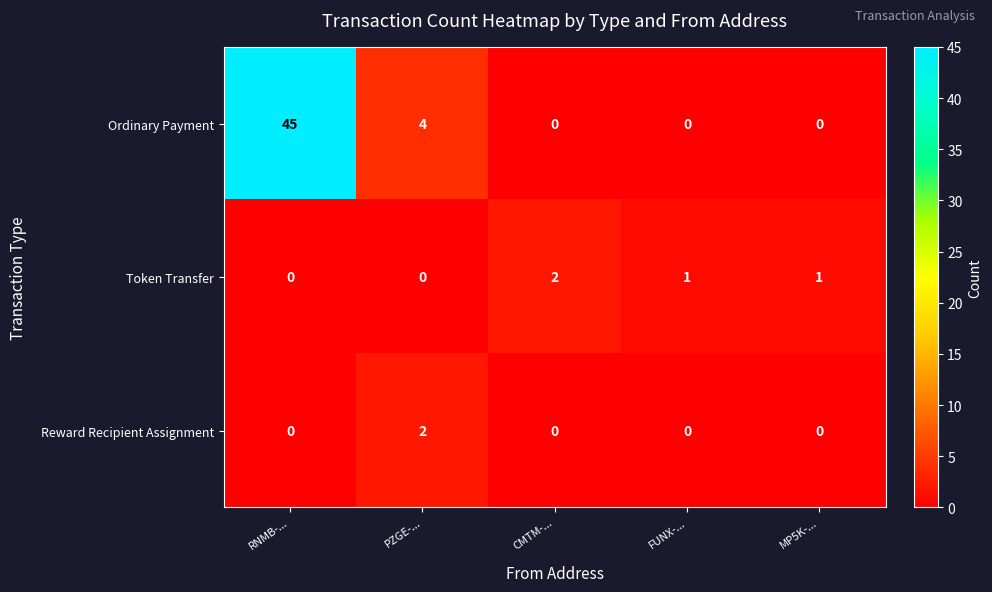

Is it true that Reward Recipient Assignment equals 0 at RNMB-...?

True